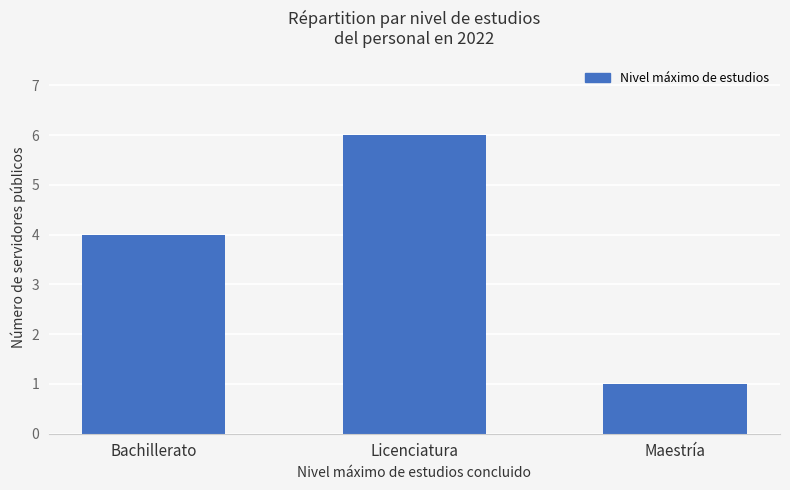

Reading right to left, list all the values displayed in this chart.

Maestría=1	Licenciatura=6	Bachillerato=4